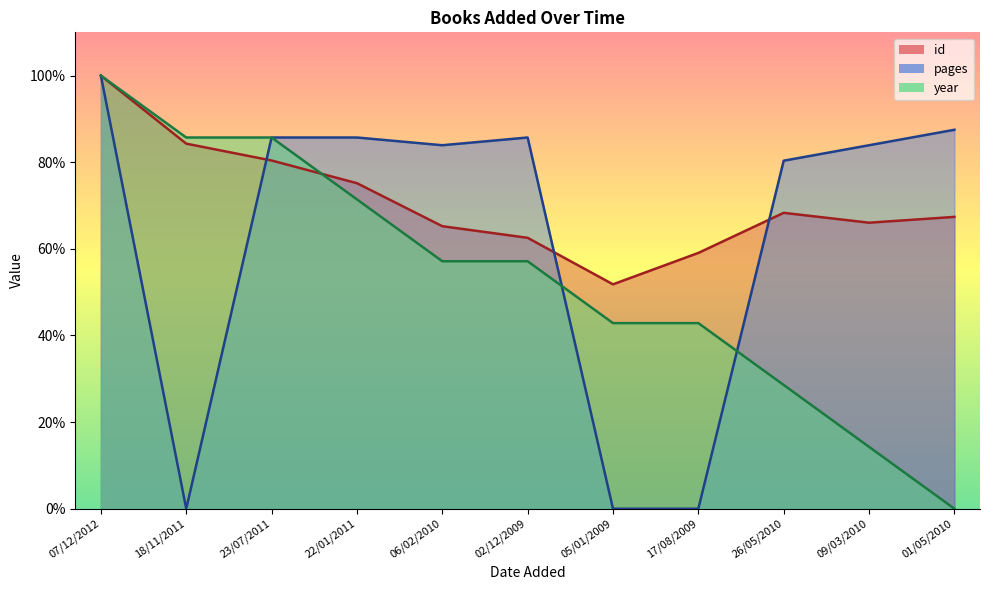

Rank the series by their average value, from highest to lowest.

id, pages, year